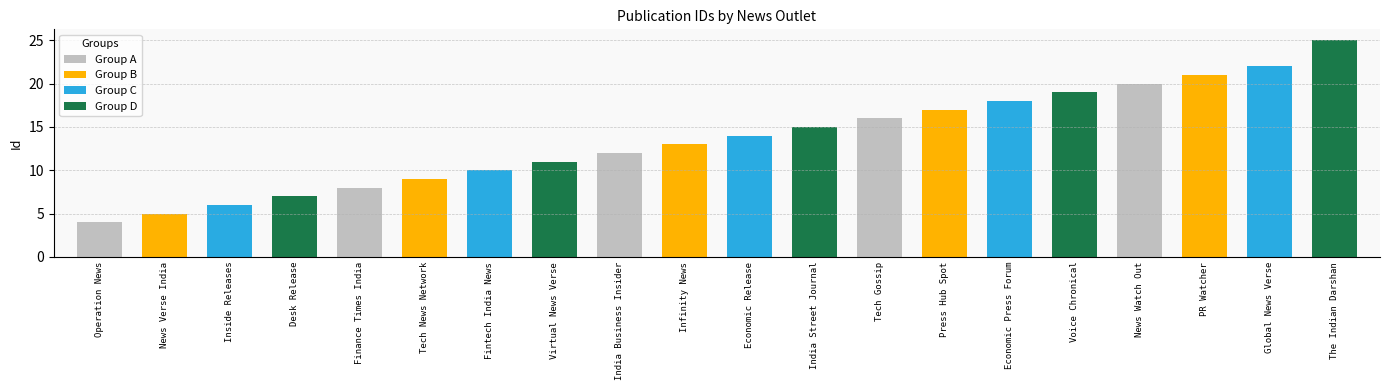

What is the label of the 13th bar from the left?

Tech Gossip